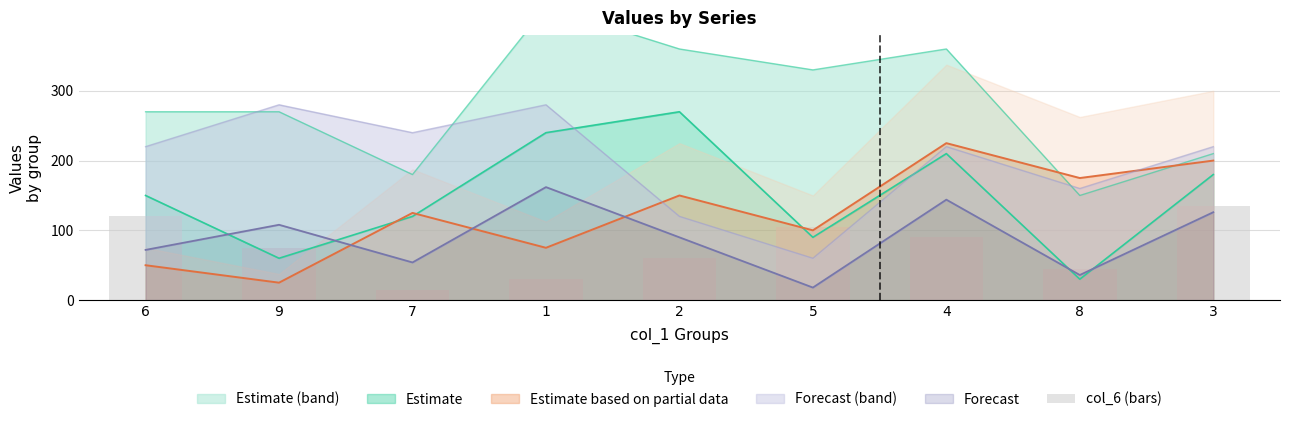

What is the difference between the values at 4 and 5?

15